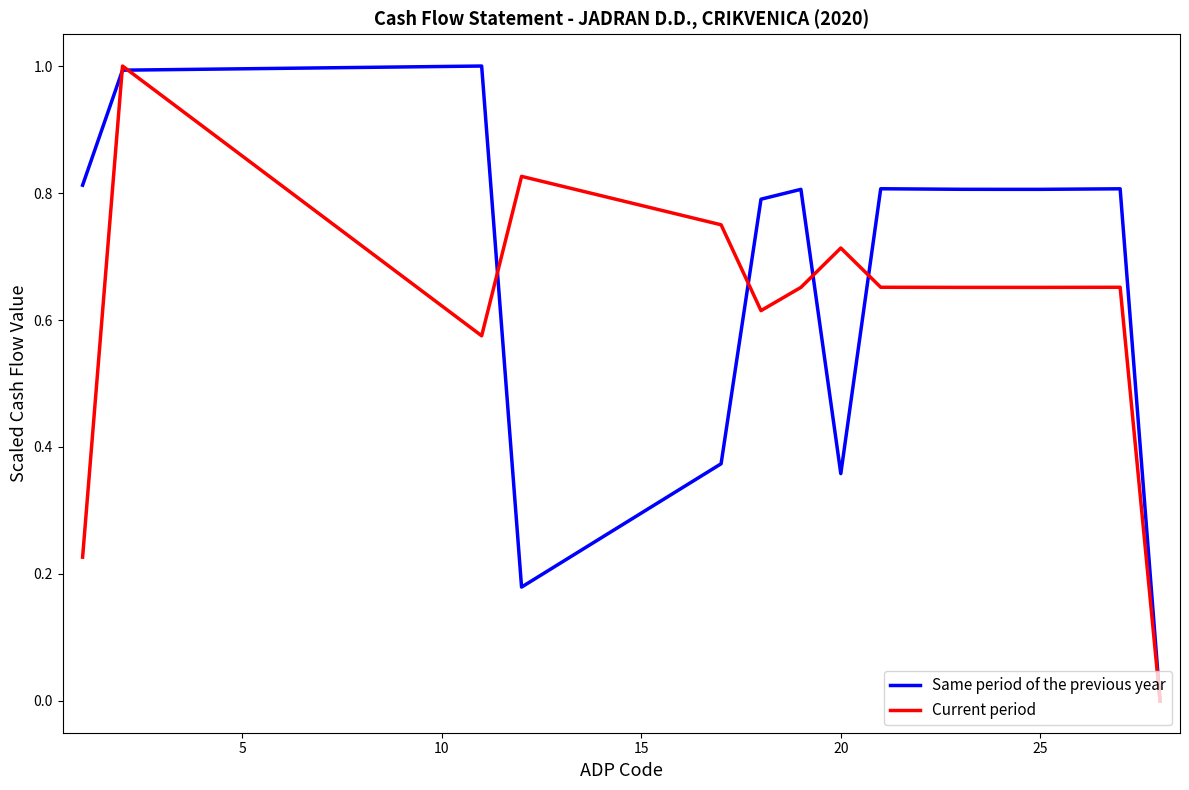

Rank the series by their average value, from highest to lowest.

Same period of the previous year, Current period